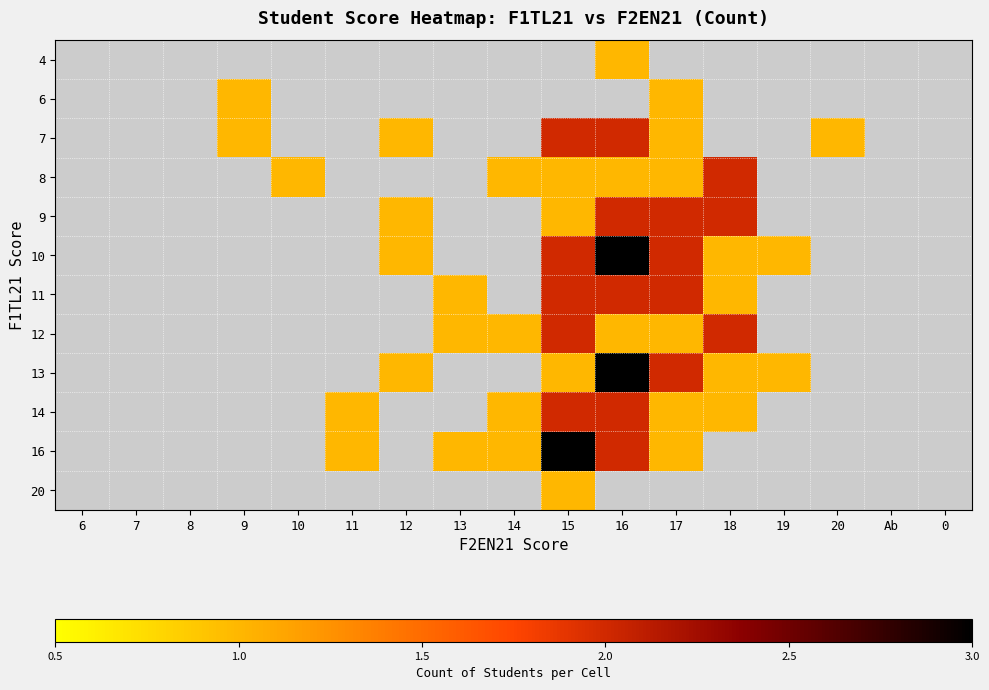

What is the difference between the highest and lowest values at 15?

3